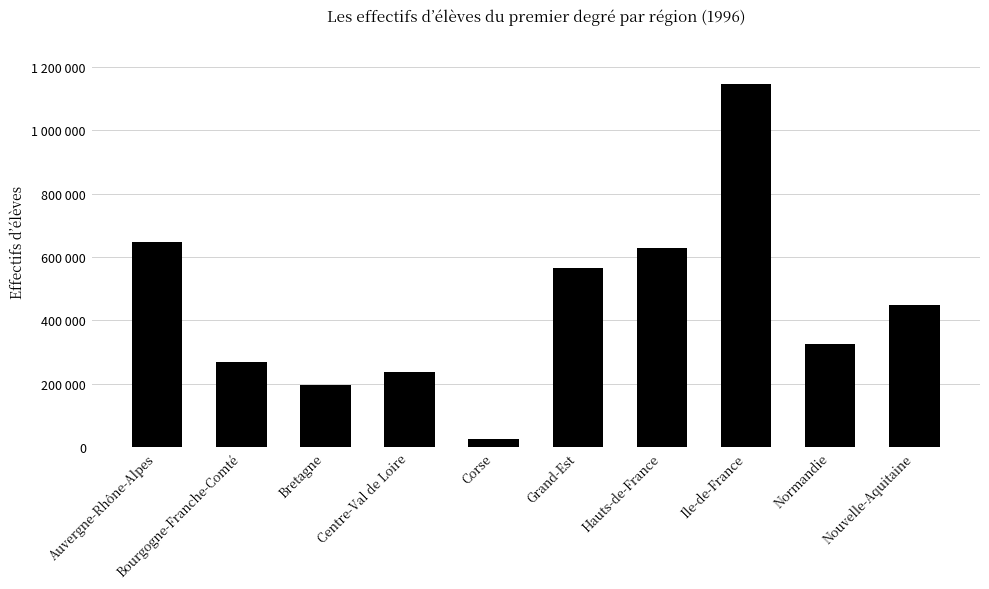

Reading left to right, transcribe all the data shown in this chart.

646653	269131	194699	235173	24663	564859	628590	1147137	325857	449850